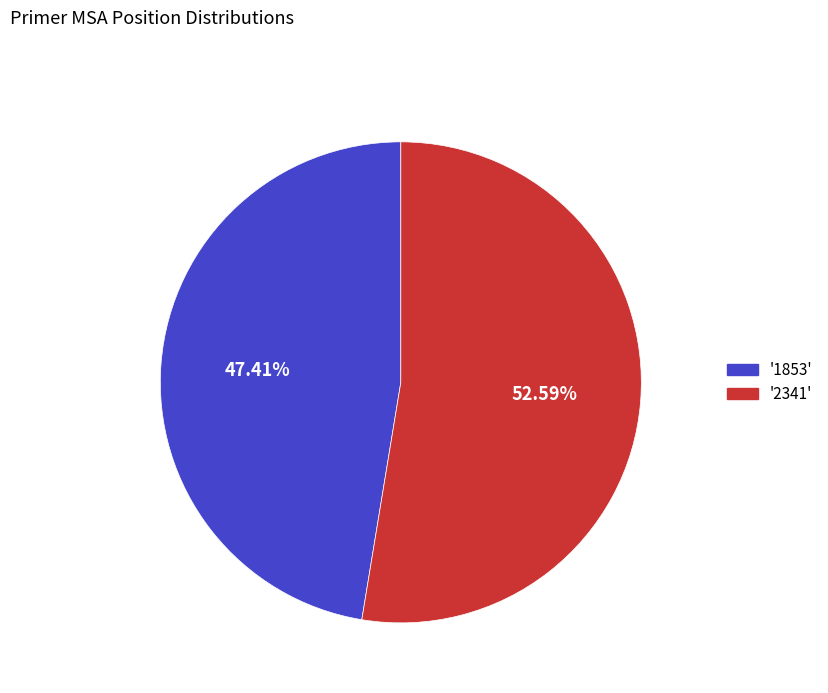

Is there a majority slice in this chart?

Yes